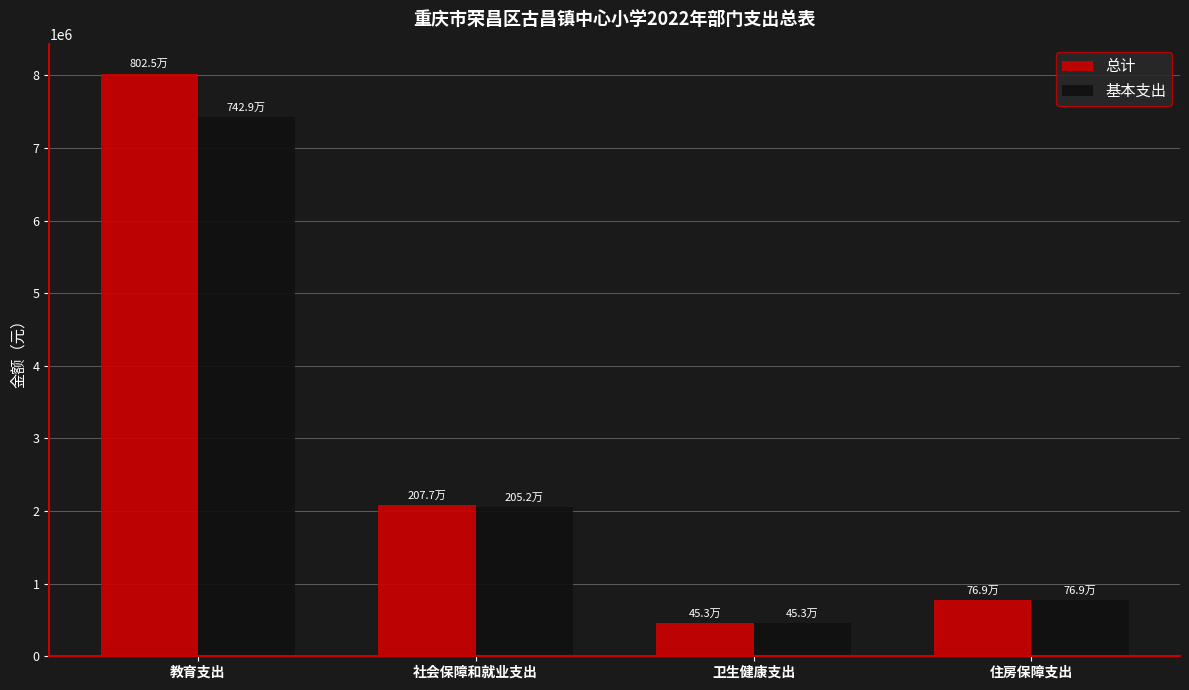

Reading left to right, what are all the values shown in this chart?

总计: 8025374.6	2077487.7	452894.4	768545.3
基本支出: 7429285.1	2051587.7	452894.4	768545.3